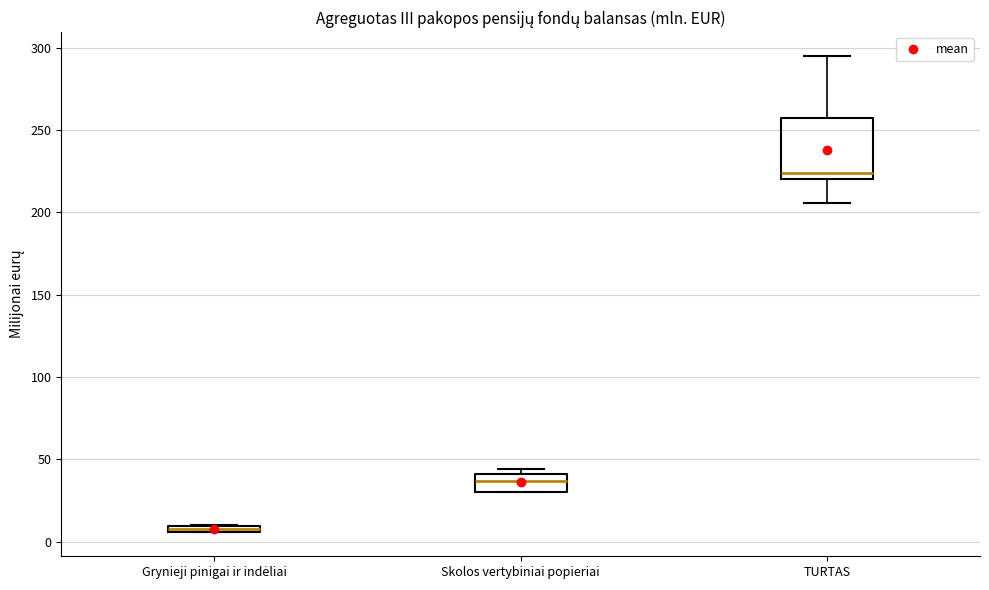

Which box is the tallest, from its lower edge to its upper edge?

TURTAS